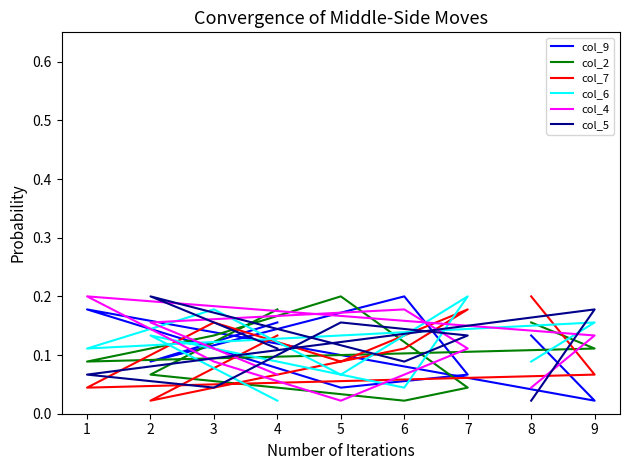

What is the average value of the col_4 series?

0.1